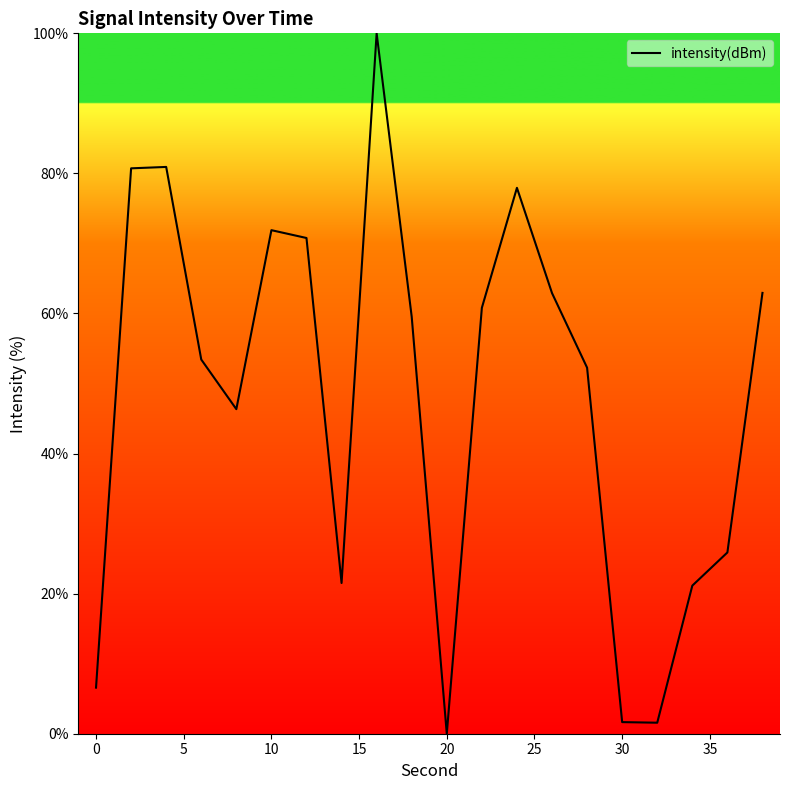

What is the difference between the maximum and minimum values?

100.0